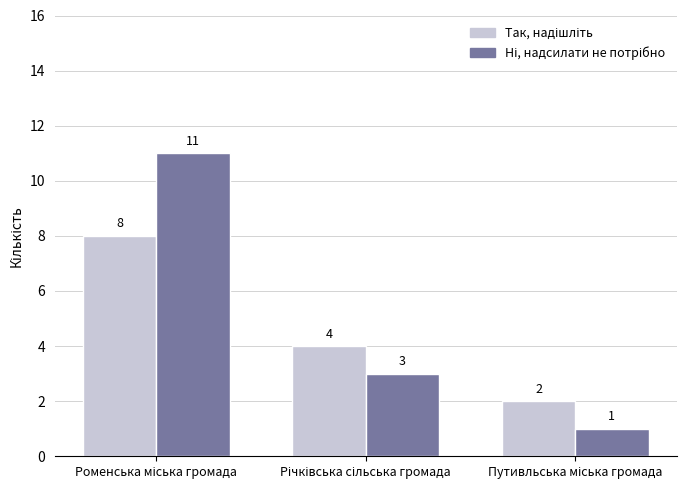

Rank the series by their maximum value, from lowest to highest.

Так, надішліть, Ні, надсилати не потрібно